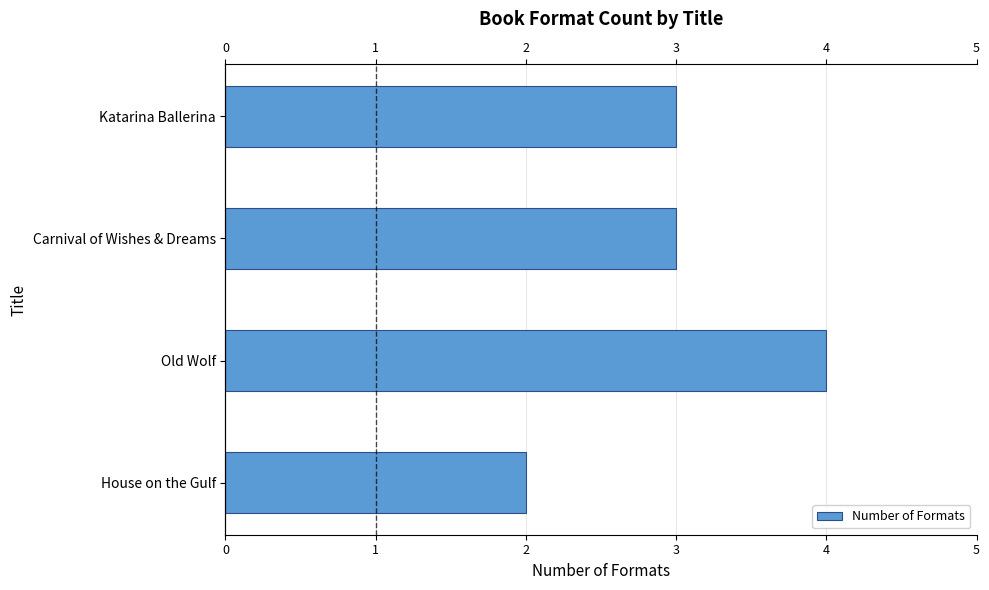

What is the sum of all values?

12